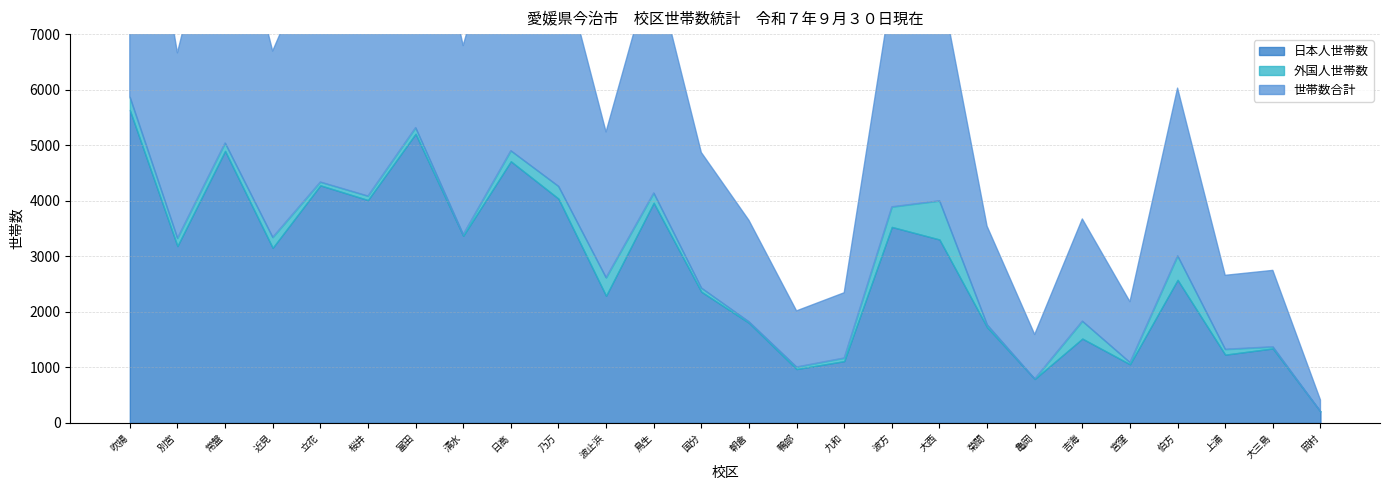

Reading left to right, extract all data points from this chart.

日本人世帯数: 5634	3185	4898	3153	4278	4013	5206	3370	4711	4039	2290	3964	2363	1803	971	1113	3529	3303	1725	792	1519	1057	2577	1230	1342	206
外国人世帯数: 237	141	143	189	60	73	111	23	191	223	326	177	68	20	37	57	362	697	44	3	315	33	432	97	30	0
世帯数合計: 5888	3337	5060	3353	4344	4094	5337	3400	4916	4273	2623	4160	2438	1825	1010	1174	3895	4015	1773	798	1839	1093	3019	1331	1375	208